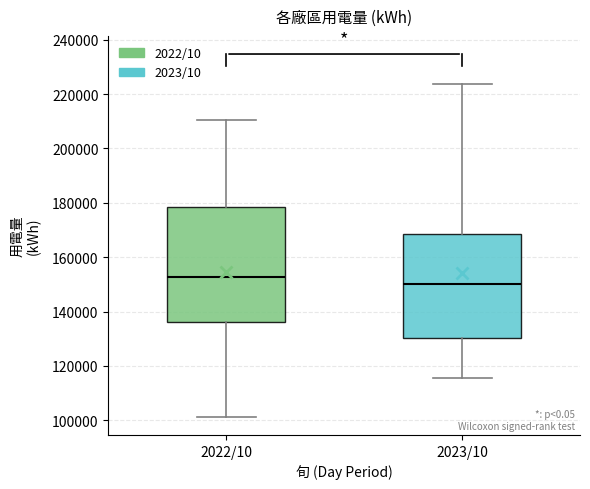

Which box has the highest median line?

2022/10